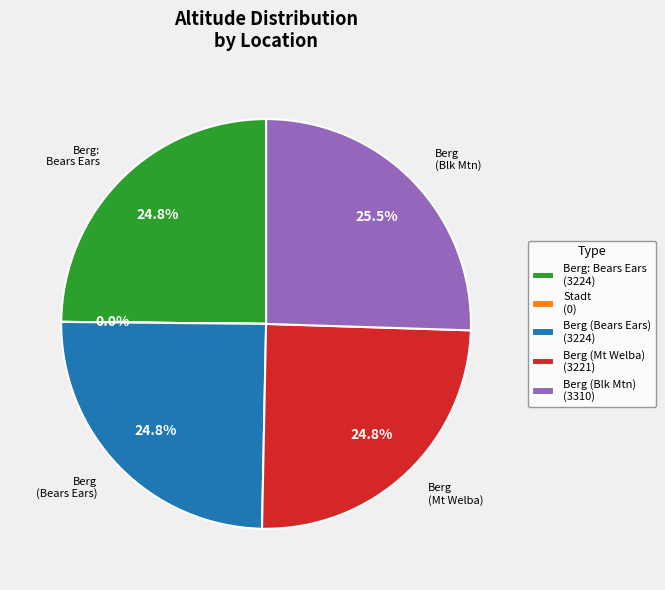

Does Berg (Blk Mtn) (3310) represent more than half of the total?

No